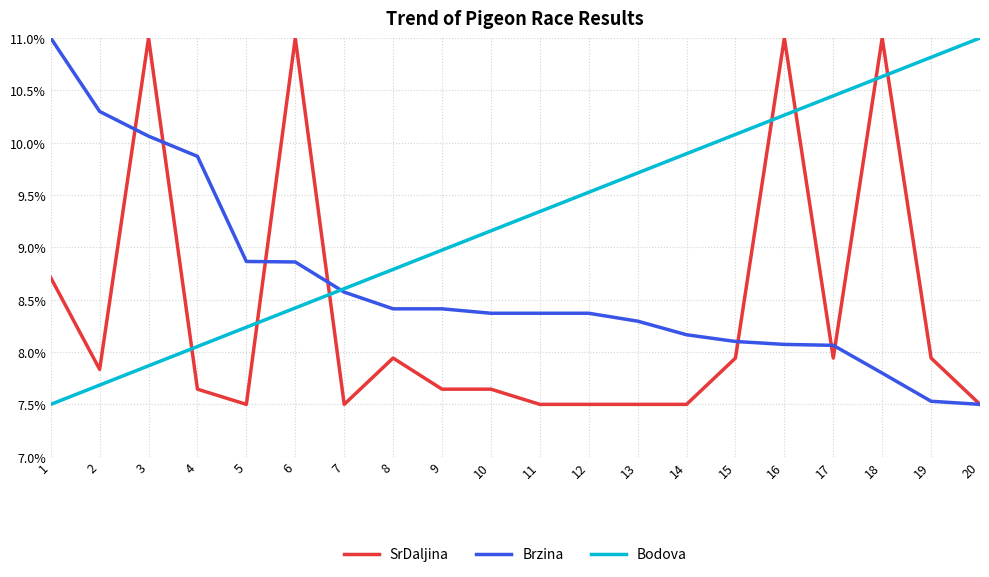

Which series has the largest total across all categories?

Bodova